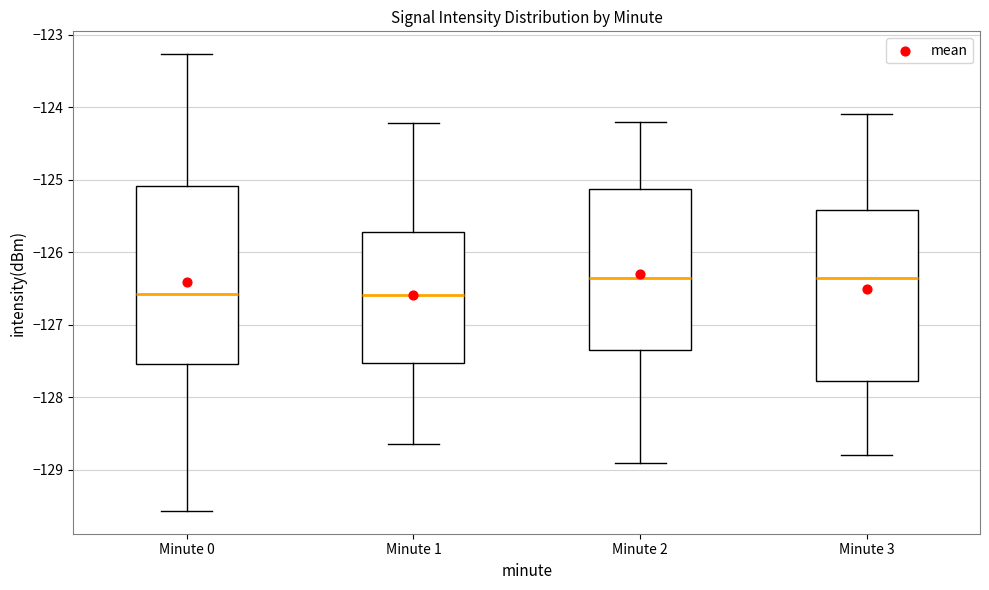

Reading left to right, transcribe this box plot: for each box, give where its median line is, the range the box spans, and where its two whiskers end, as read against the y-axis. The values are not printed on the chart, so give them approximately, as read against the axis.

Minute 0: median -126.6, box -127.5 to -125.1, whiskers -129.6 to -123.3
Minute 1: median -126.6, box -127.5 to -125.7, whiskers -128.6 to -124.2
Minute 2: median -126.3, box -127.3 to -125.1, whiskers -128.9 to -124.2
Minute 3: median -126.3, box -127.8 to -125.4, whiskers -128.8 to -124.1